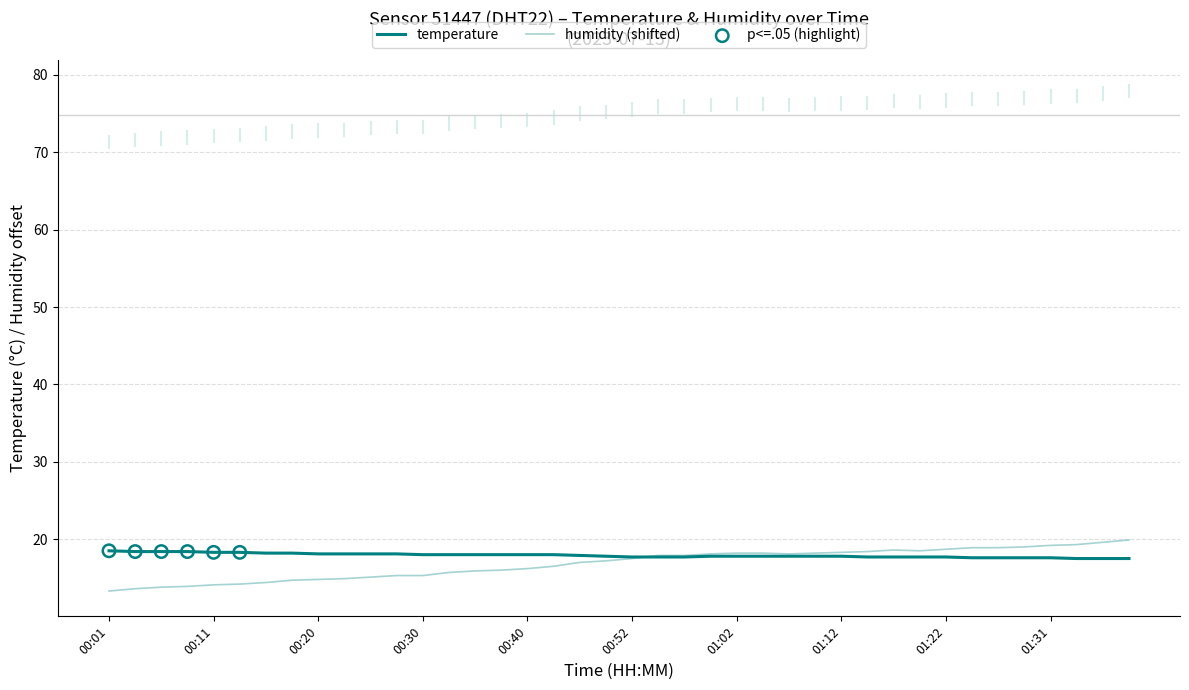

Which series has the largest range (max minus min)?

humidity (shifted)